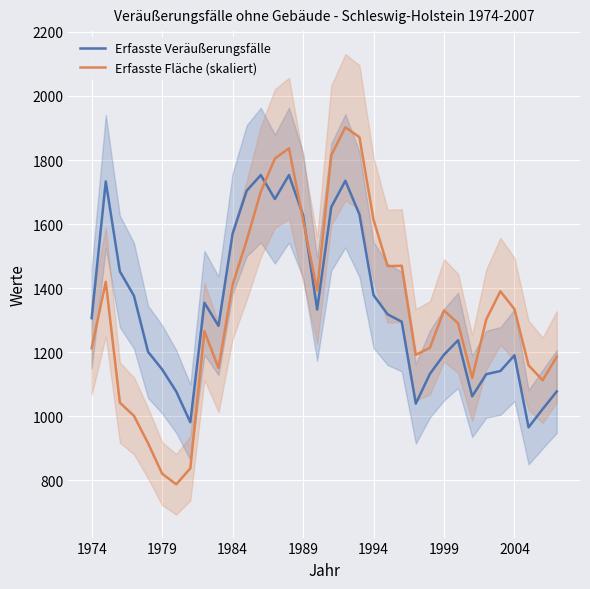

What is the minimum value for Erfasste Fläche (skaliert)?

787.0